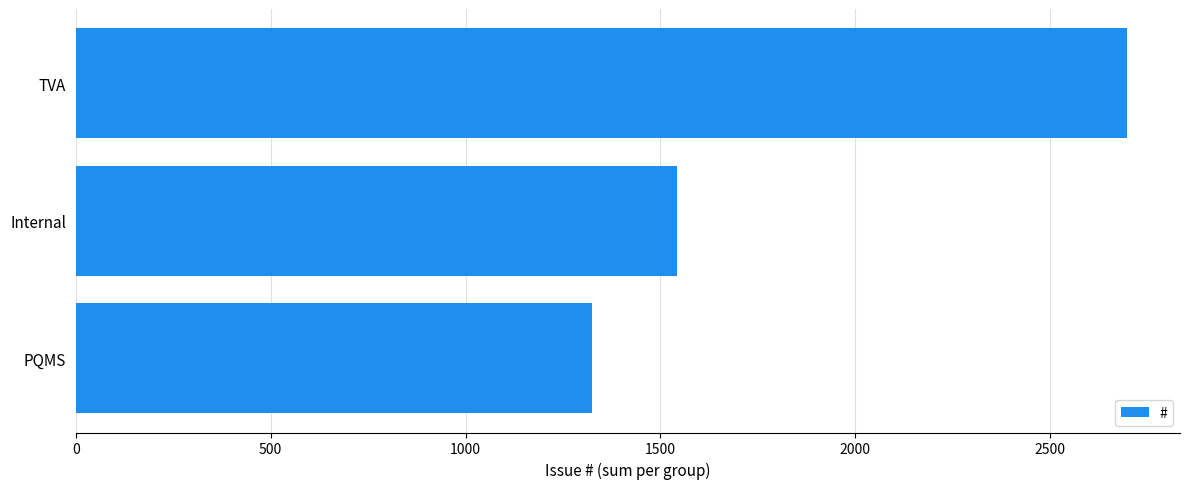

Read the value at PQMS, to the nearest 100.

1300